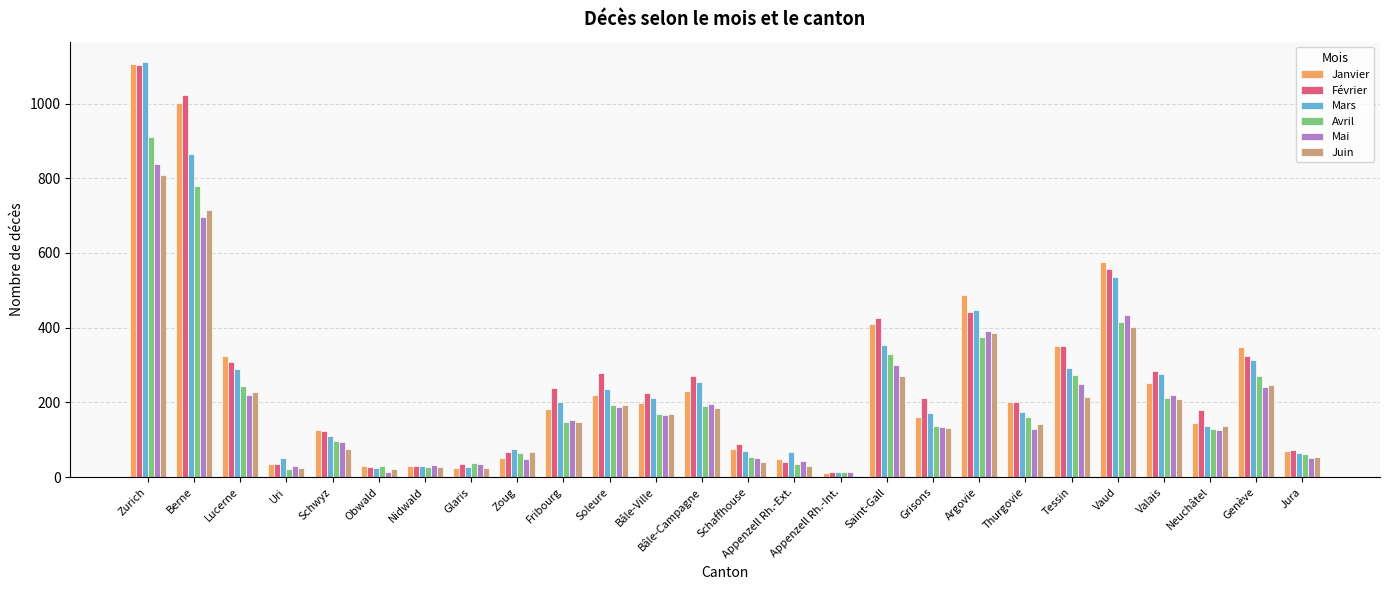

Are the bars horizontal?

No